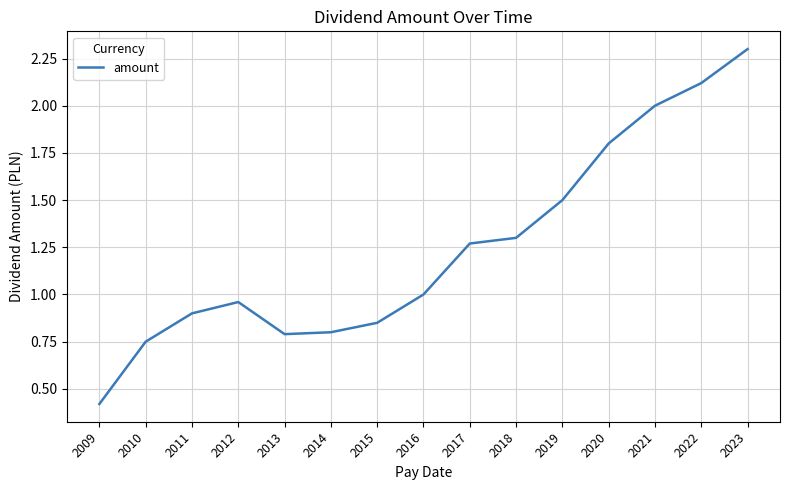

What is the change in value from 2016 to 2021?

+1.0